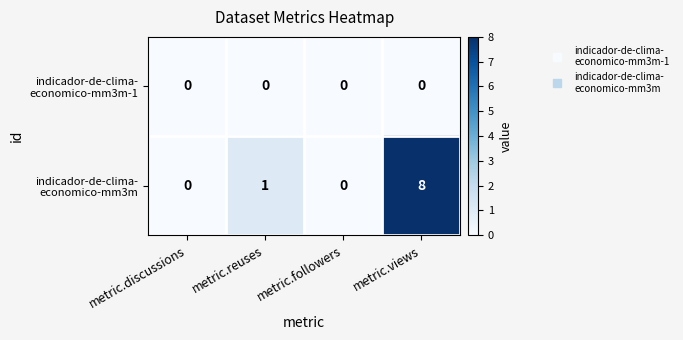

What is the maximum value shown in the chart?

8